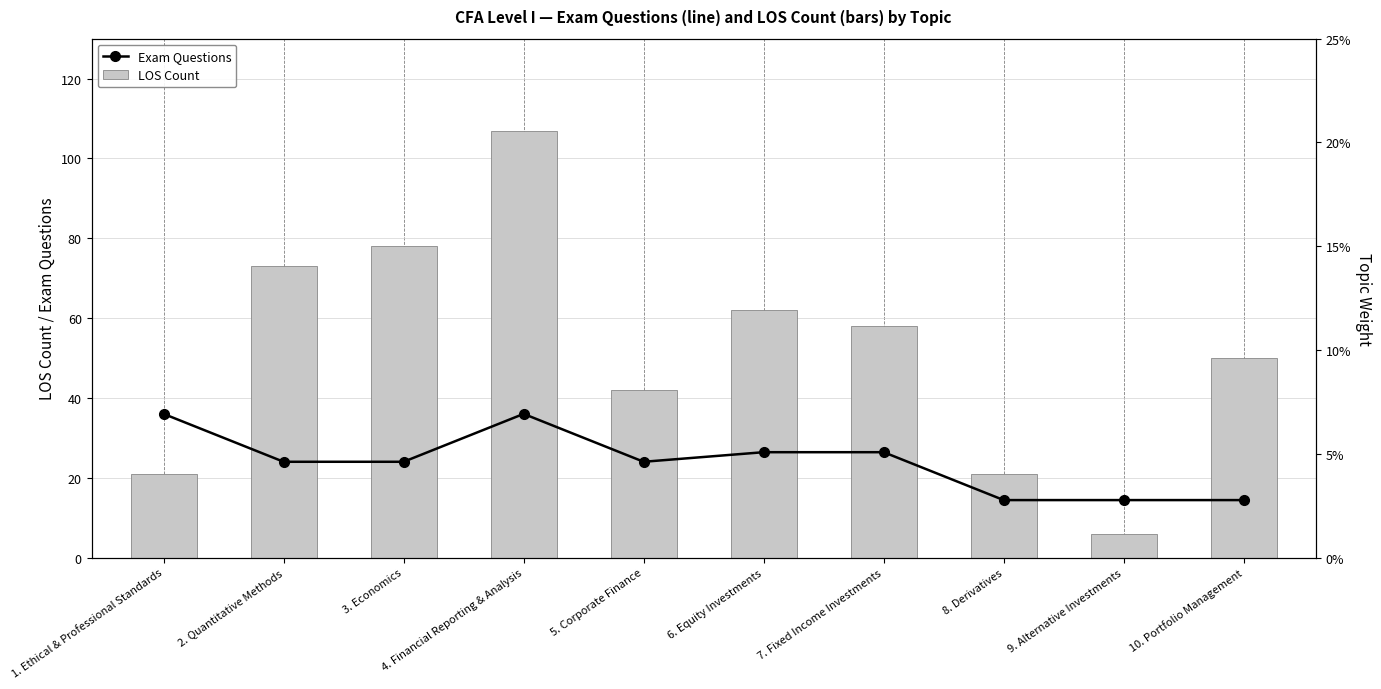

Which series has the largest total across all categories?

LOS Count